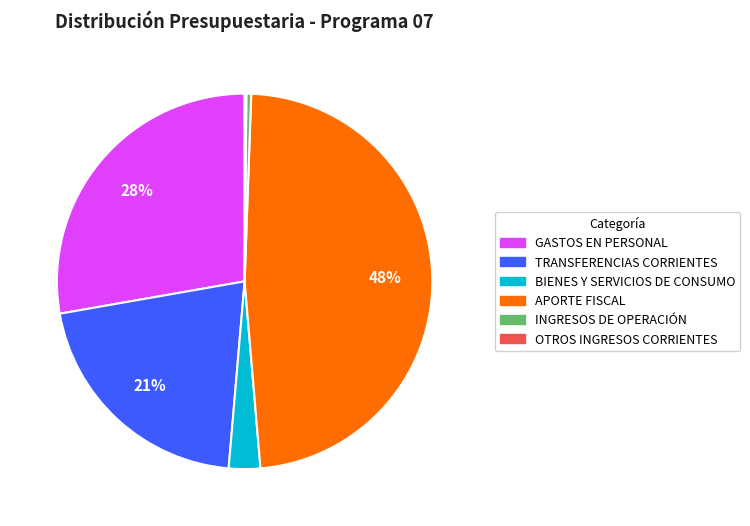

Is there any slice that represents more than half of the pie?

No